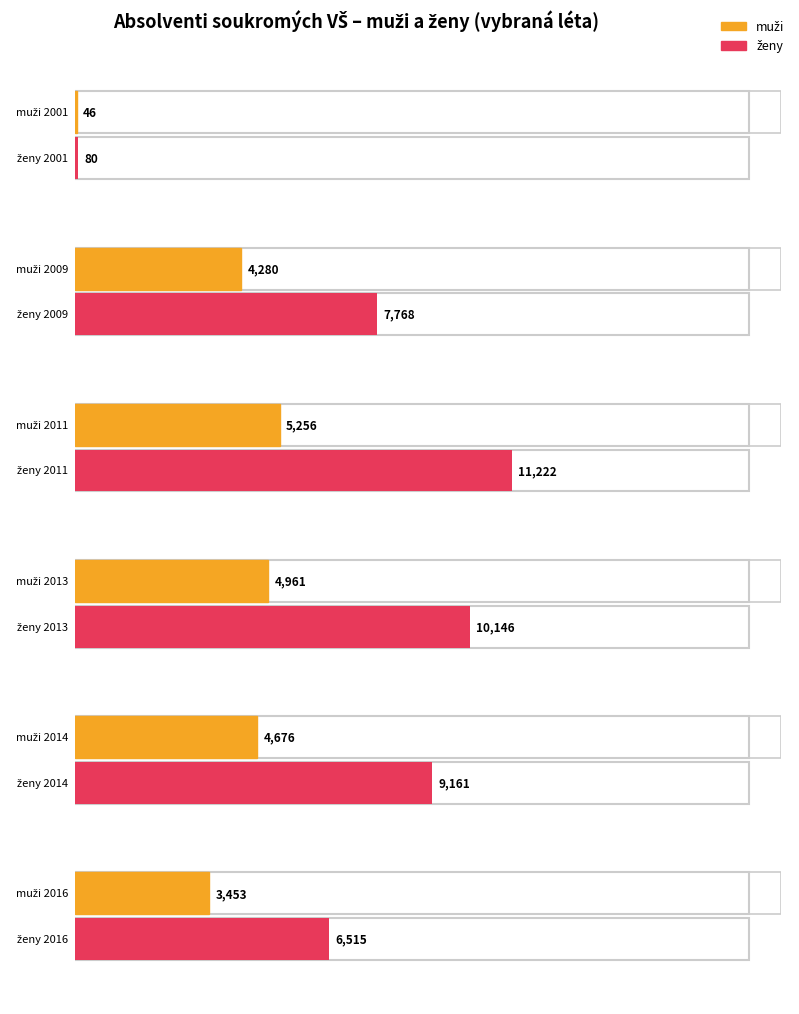

Does the chart contain stacked bars?

No